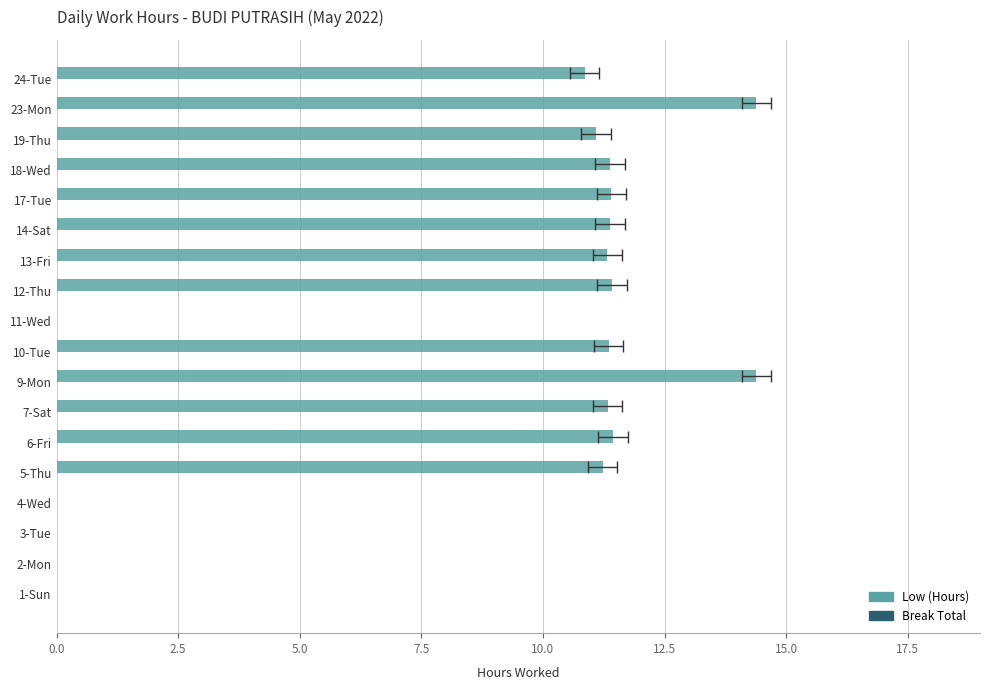

List the series in order of their peak value, lowest first.

Break Total, Low (Hours)